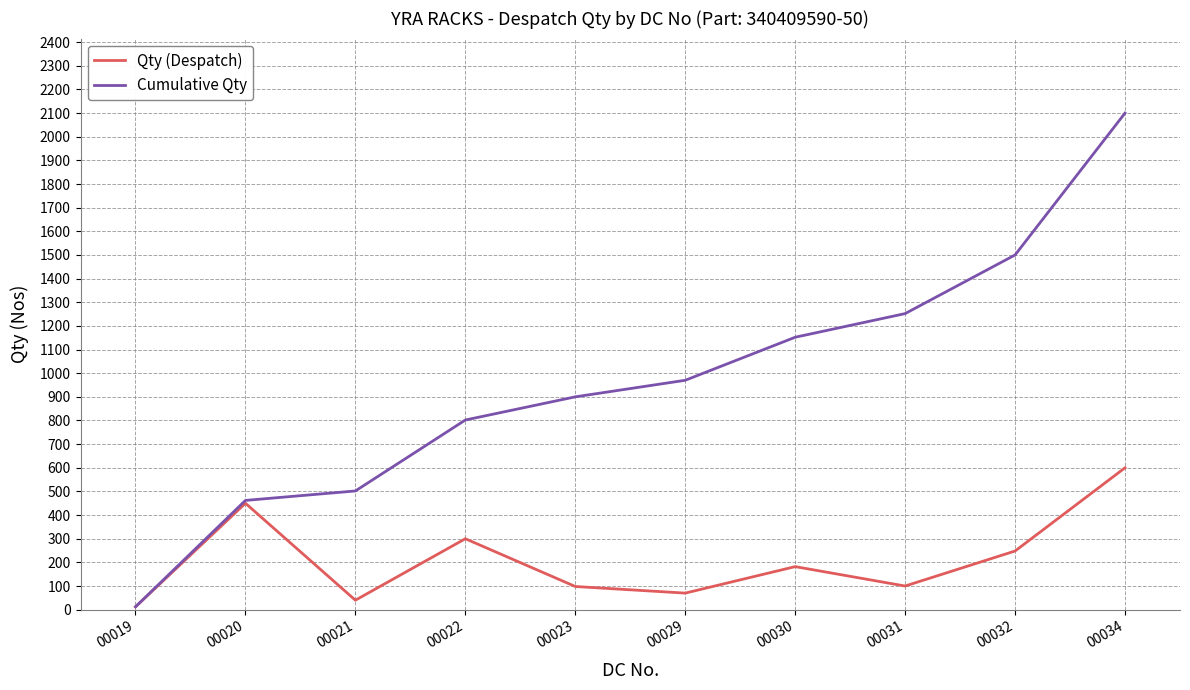

What is the spread (max minus min) of values at 00030?

970